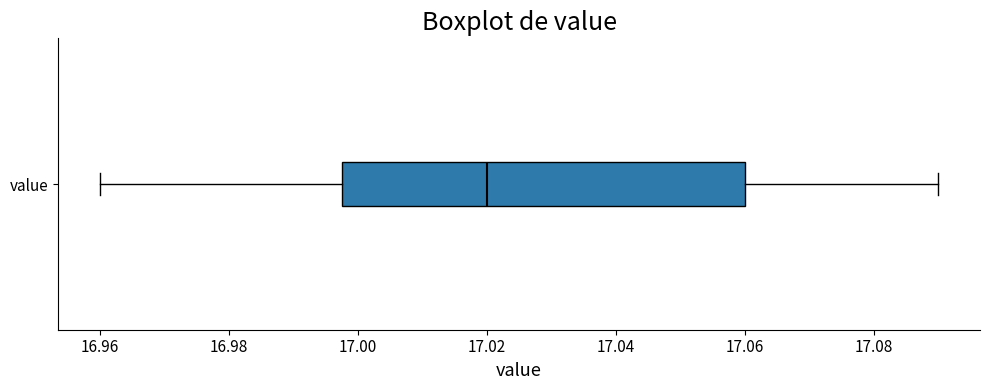

Where is the right edge of the box for value on the x-axis? The values are not printed on the chart, so give them approximately, as read against the axis.

17.060